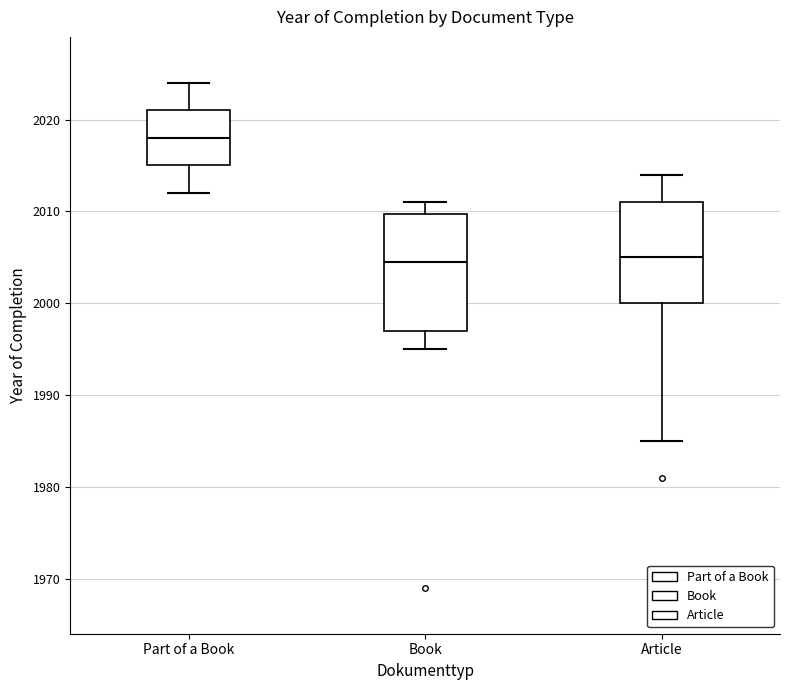

Reading left to right, transcribe this box plot: for each box, give where its median line is, the range the box spans, and where its two whiskers end, as read against the y-axis. The values are not printed on the chart, so give them approximately, as read against the axis.

Part of a Book: median 2018, box 2015 to 2021, whiskers 2012 to 2024
Book: median 2005, box 1997 to 2010, whiskers 1995 to 2011
Article: median 2005, box 2000 to 2011, whiskers 1985 to 2014